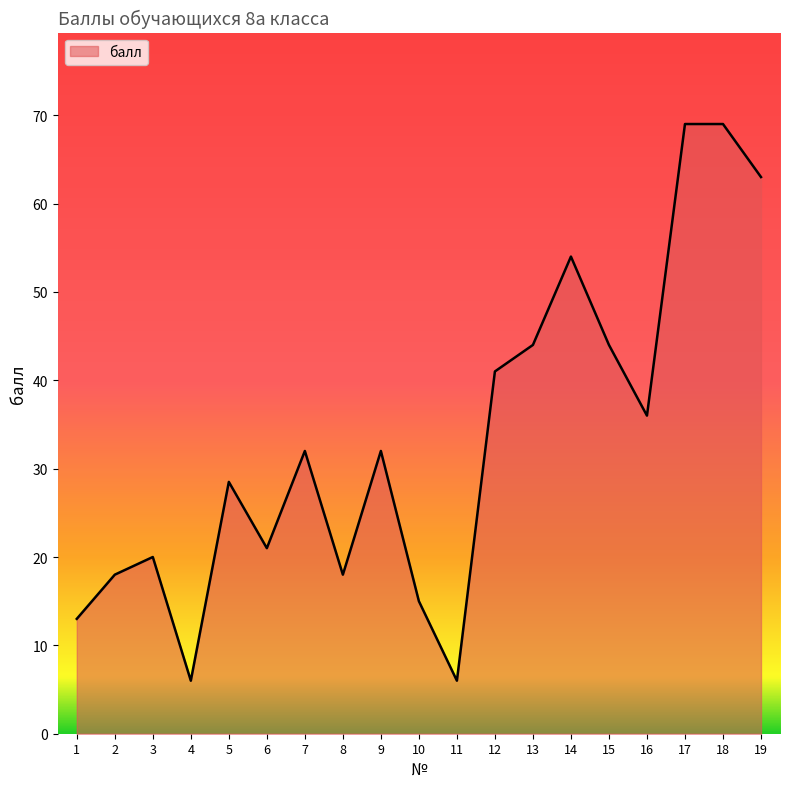

The chart shows a value of 41.7 at 9. True or false?

False